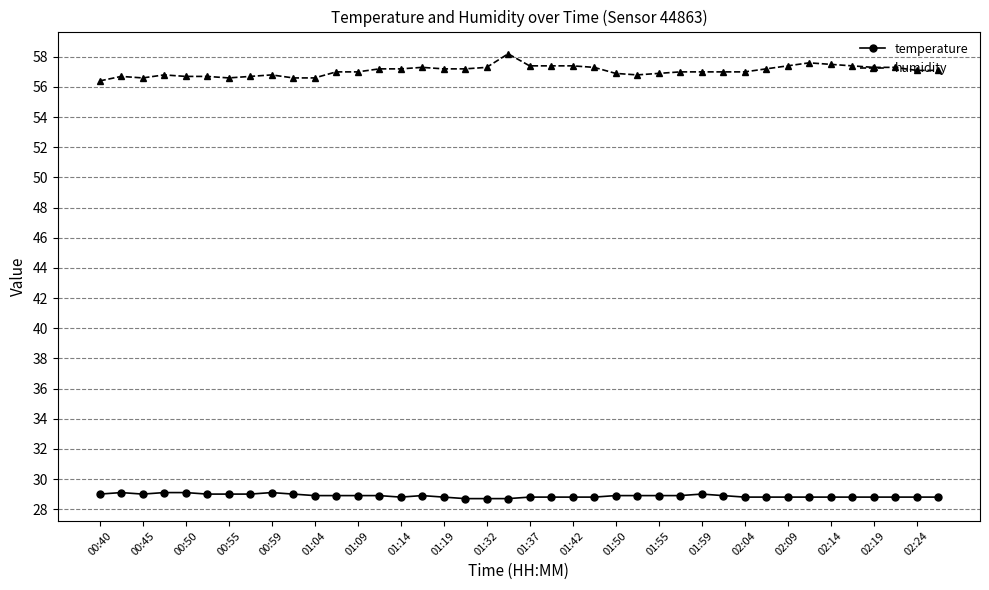

Which series has the largest range (max minus min)?

humidity